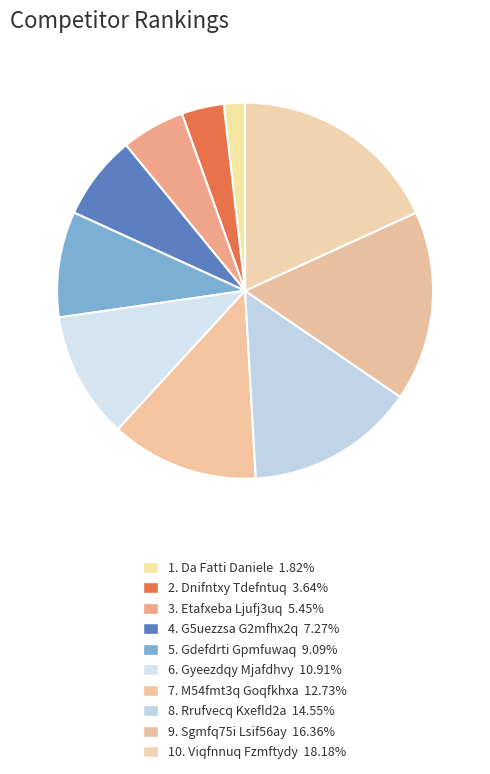

What is the largest slice in the pie chart?

Viqfnnuq Fzmftydy